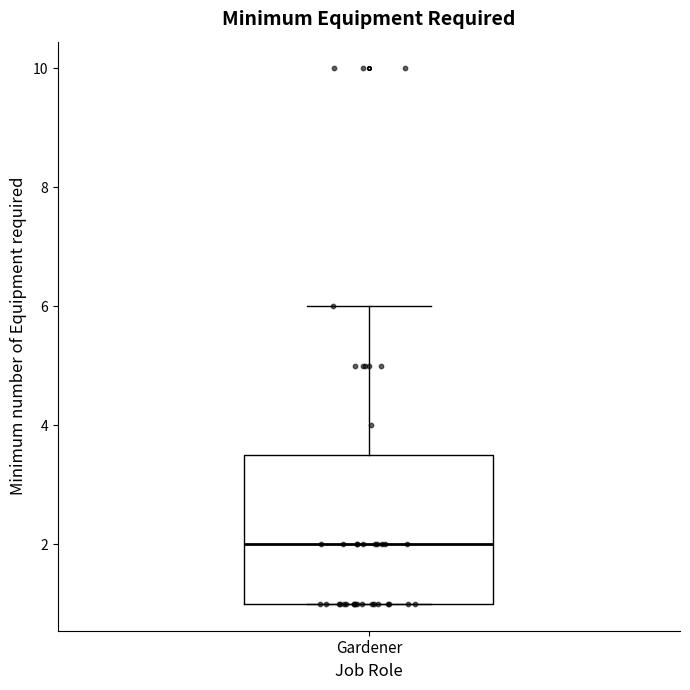

Transcribe this box plot: give where the median line is, the range the box spans, and where the two whiskers end, as read against the y-axis. The values are not printed on the chart, so give them approximately, as read against the axis.

median 2.0, box 1.0 to 3.6, whiskers 1.0 to 6.0